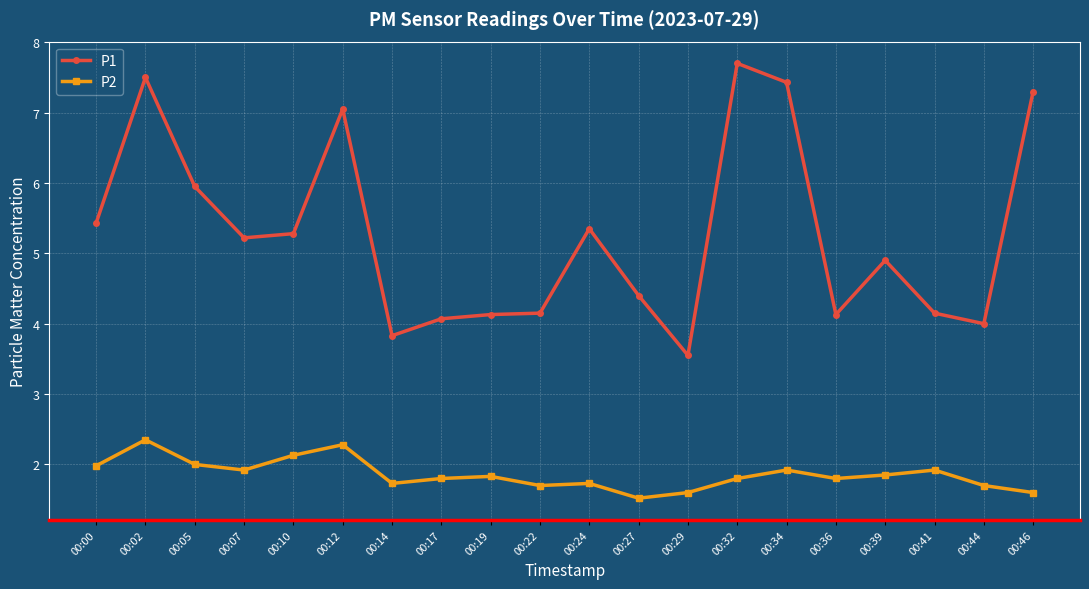

Which series has the largest range (max minus min)?

P1